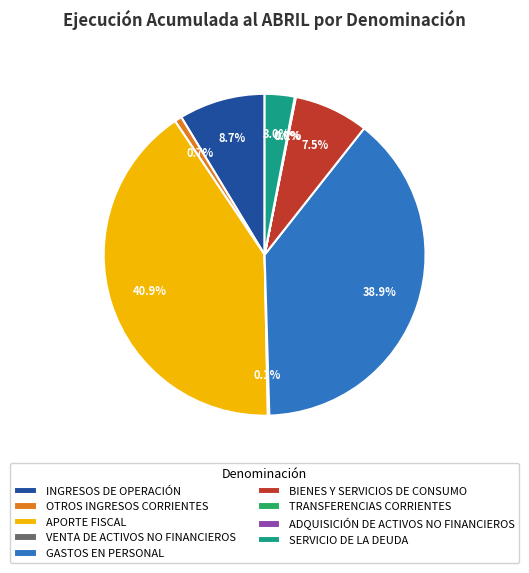

To the nearest percent, what is the average slice percentage?

11%